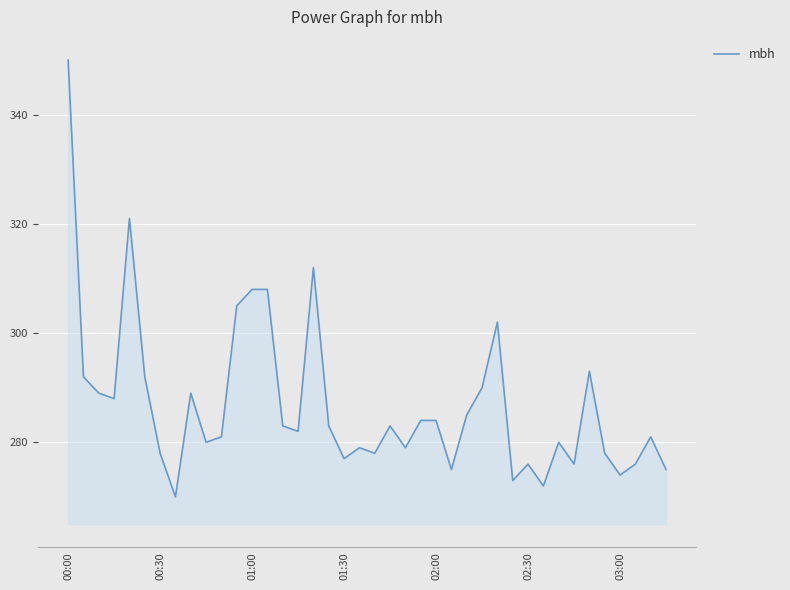

What is the smallest value displayed?

270